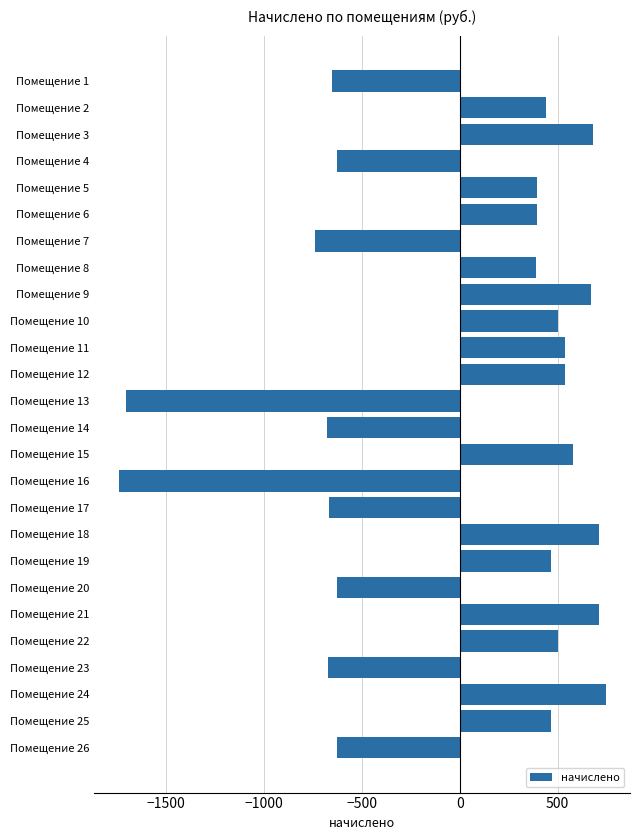

Which has a higher value, Помещение 23 or Помещение 13?

Помещение 23